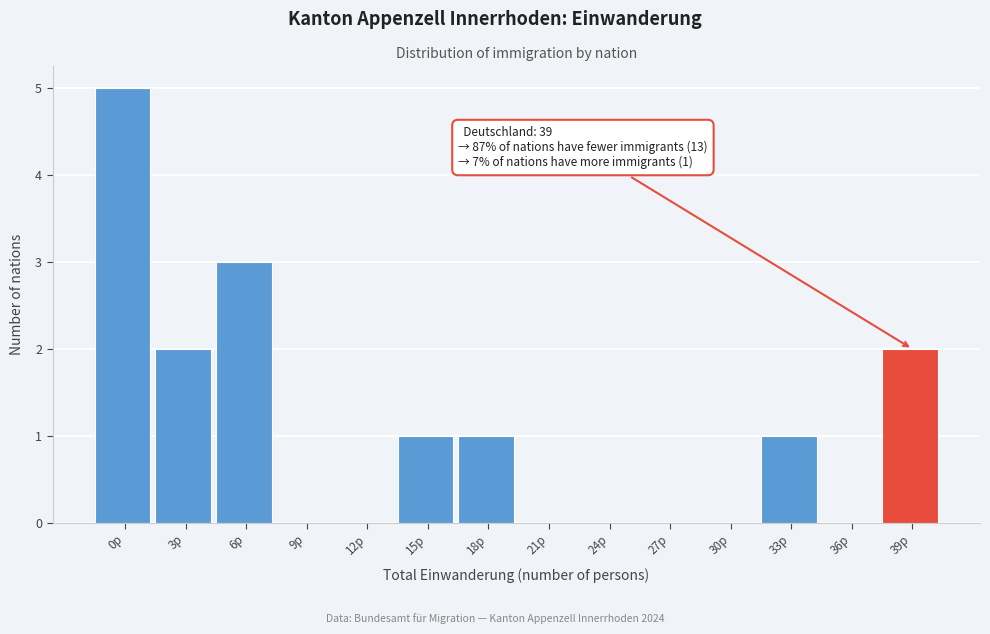

Reading left to right, what are all the values shown in this chart?

0p=5	3p=2	6p=3	9p=0	12p=0	15p=1	18p=1	21p=0	24p=0	27p=0	30p=0	33p=1	36p=0	39p=2